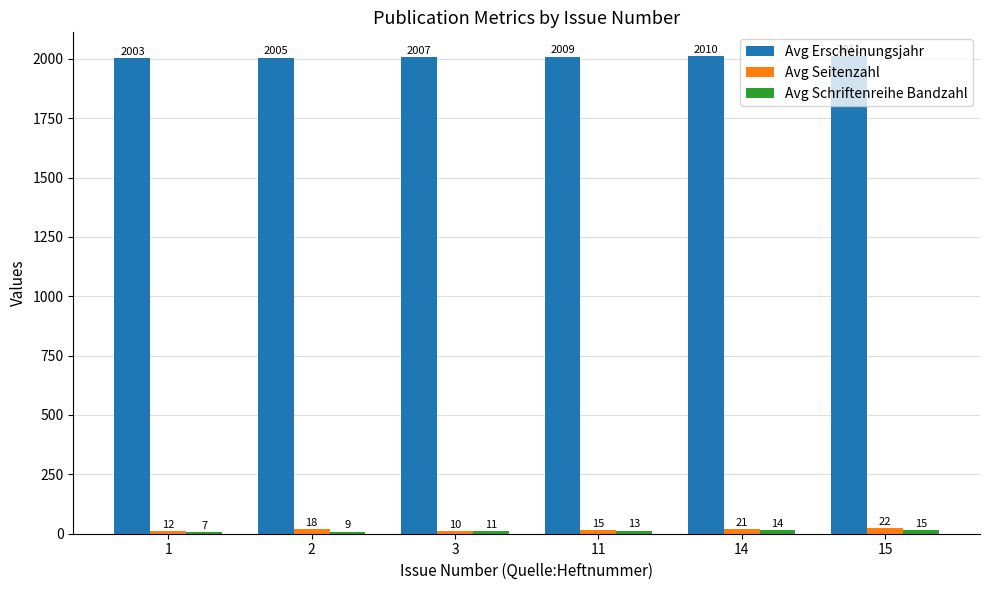

The value of Avg Seitenzahl at 11 is 15. True or false?

True